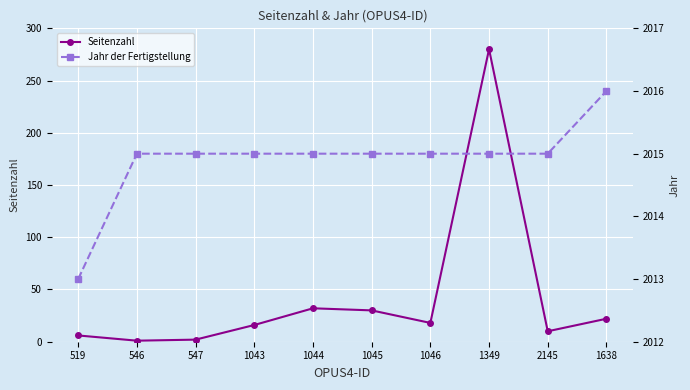

What is the maximum value for Jahr der Fertigstellung?

2016